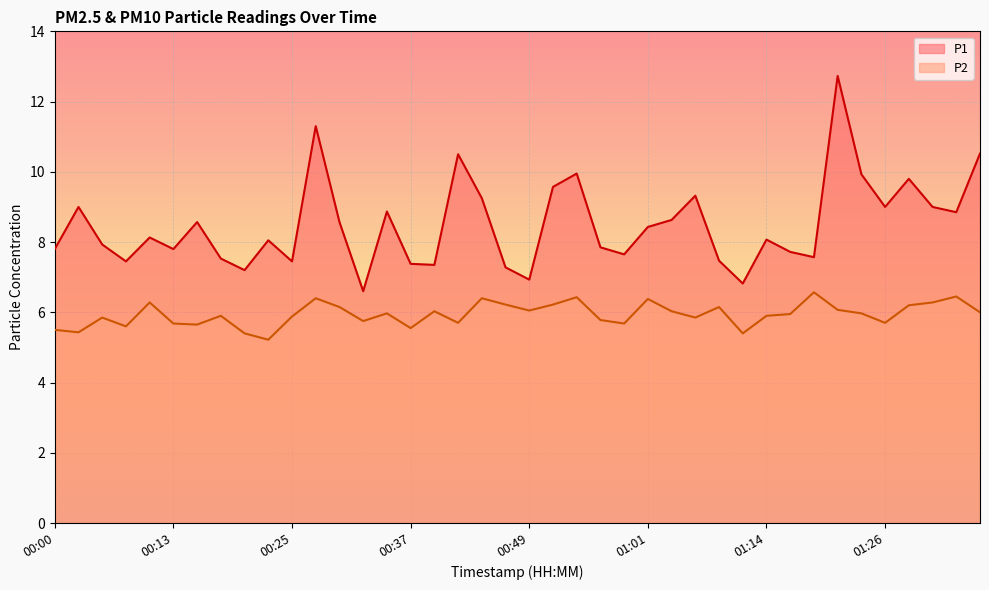

List the series in order of their overall mean, highest first.

P1, P2